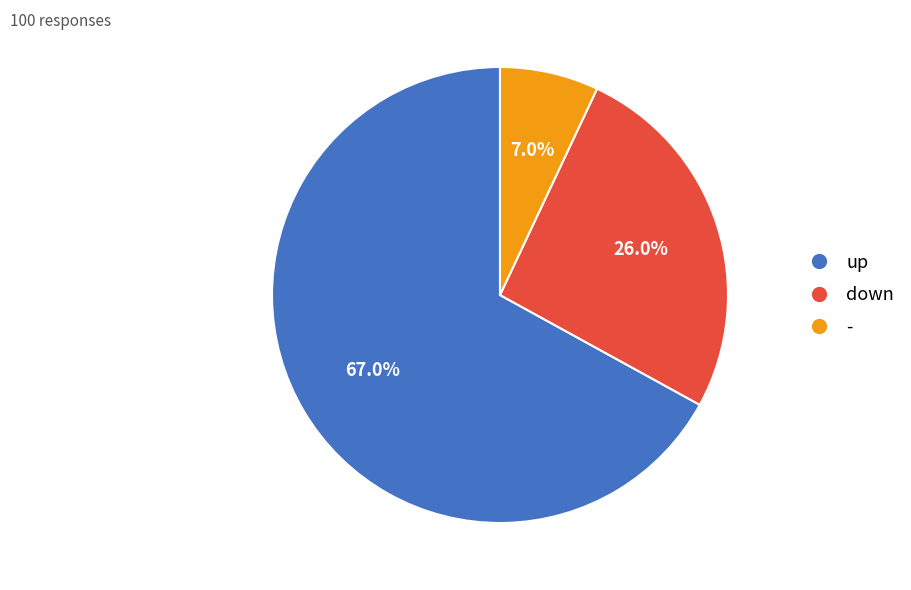

Approximately how many times larger is the value at up compared to -?

9.6